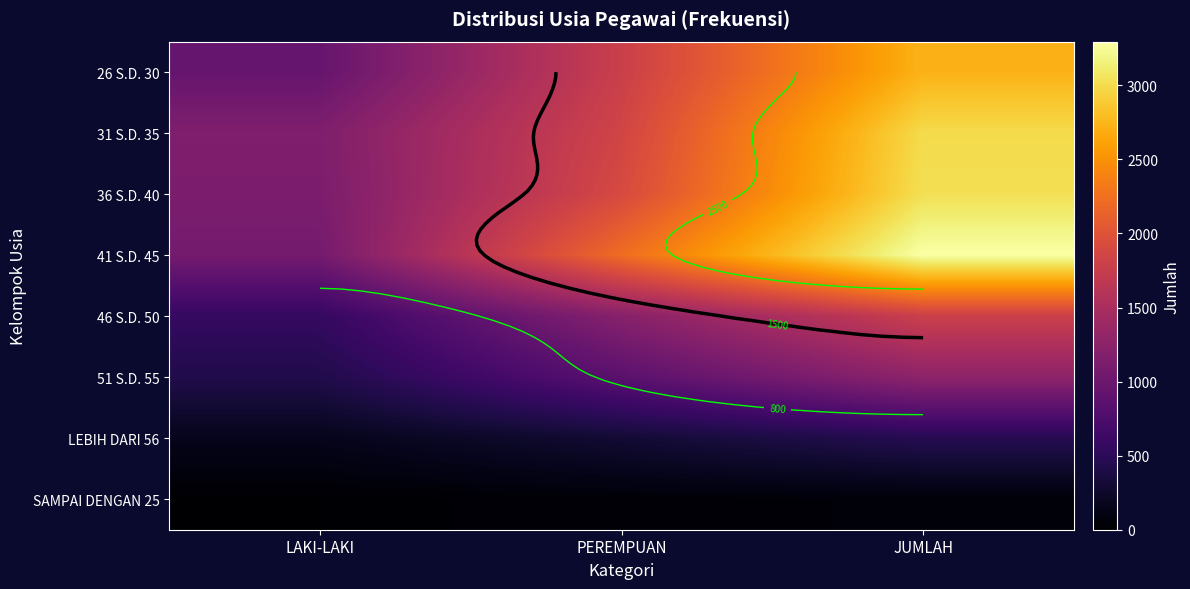

Which series has the largest total across all categories?

41 S.D. 45